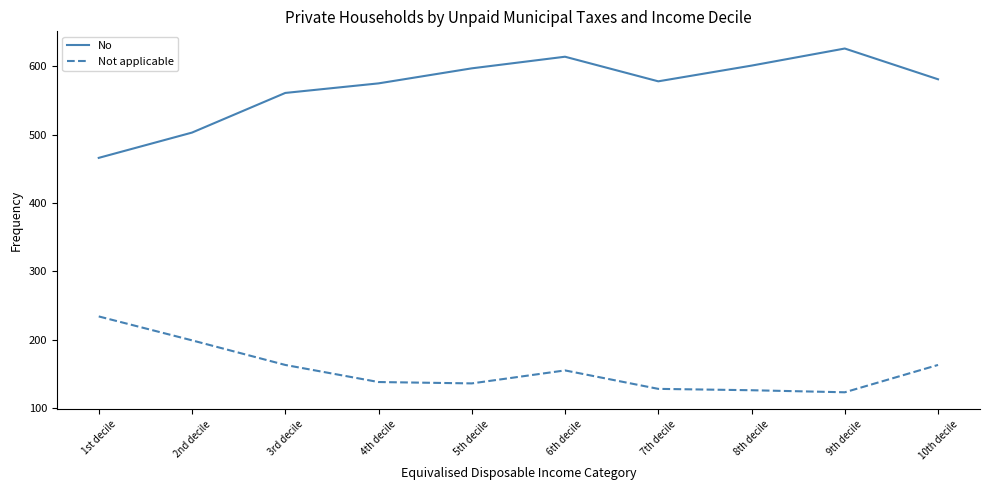

What is the difference between the maximum and minimum values in the No series?

160